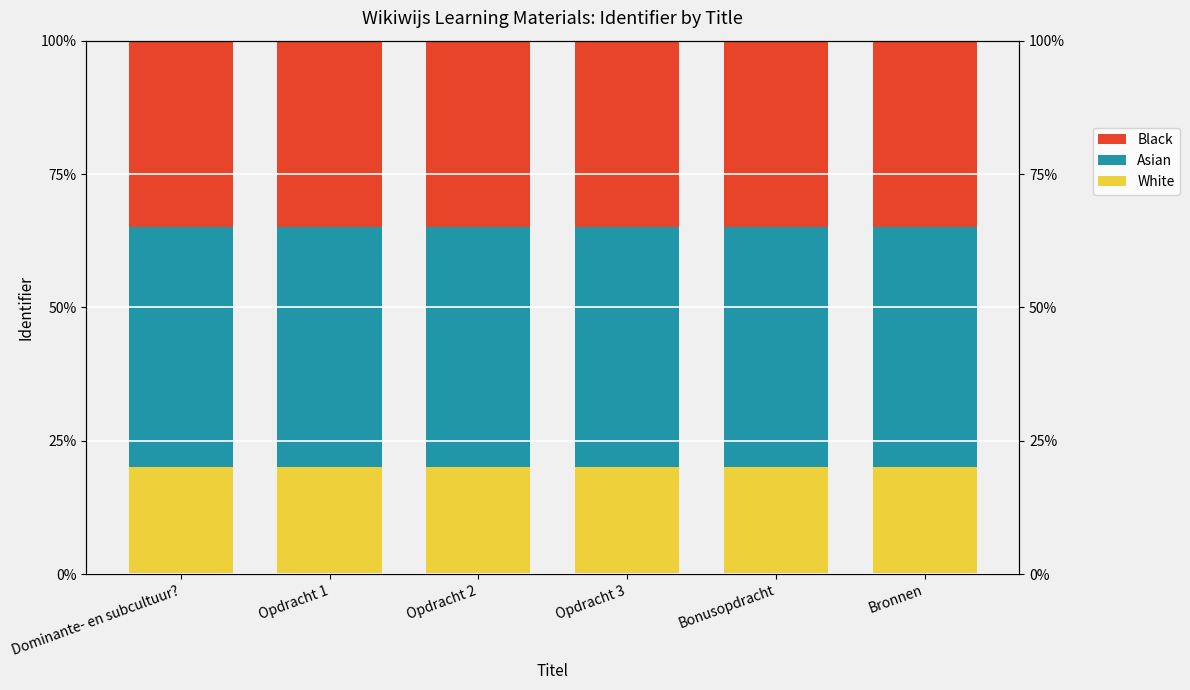

Which series has the largest range (max minus min)?

White